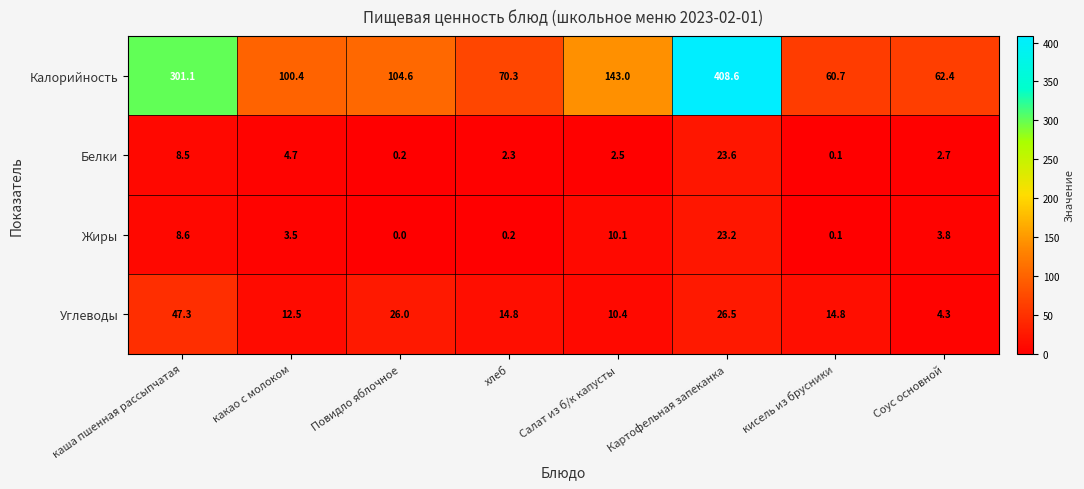

How many distinct data groups are displayed?

4